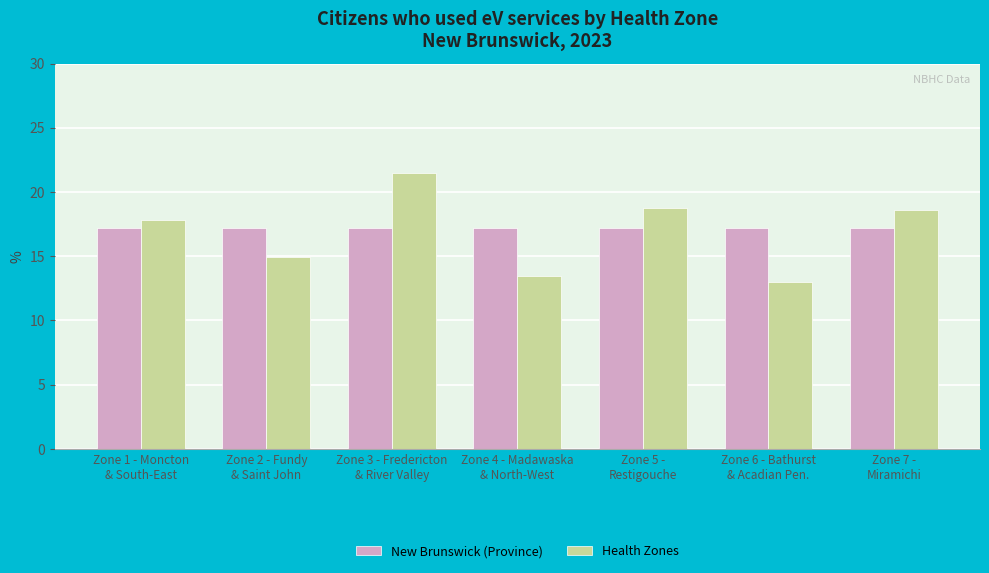

How many data points in Health Zones are less than 17?

3